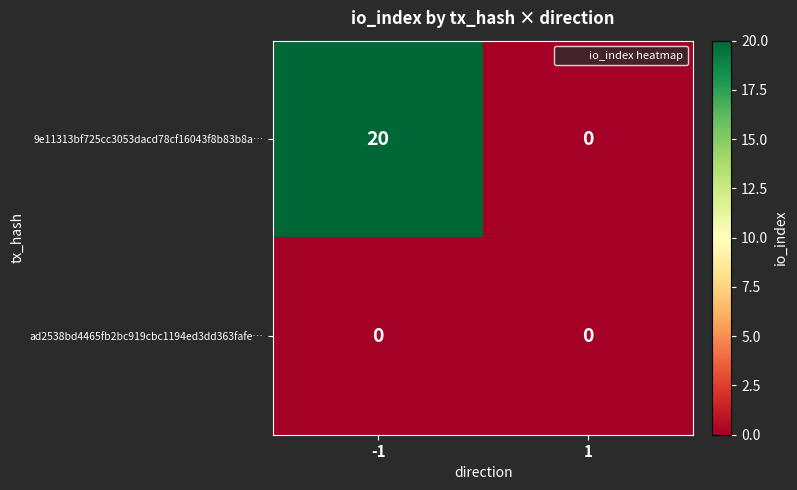

Which series has the largest total across all categories?

9e11313bf725cc3053dacd78cf16043f8b83b8a…